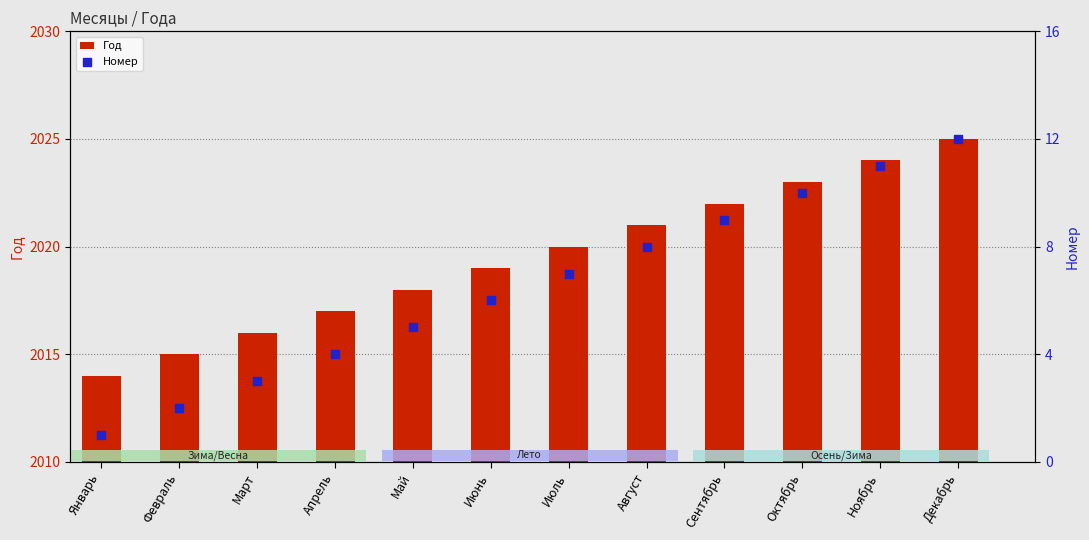

At how many categories does at least one series exceed 1205?

12